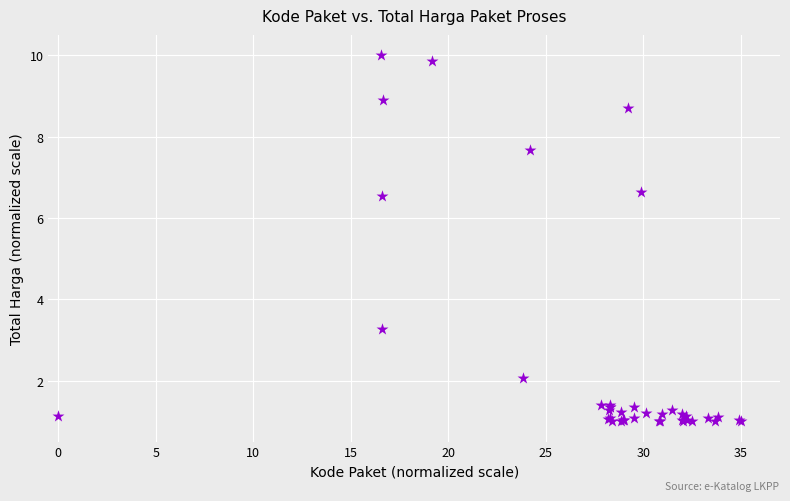

What Y value in the scatter plot is closest to 5?

6.5